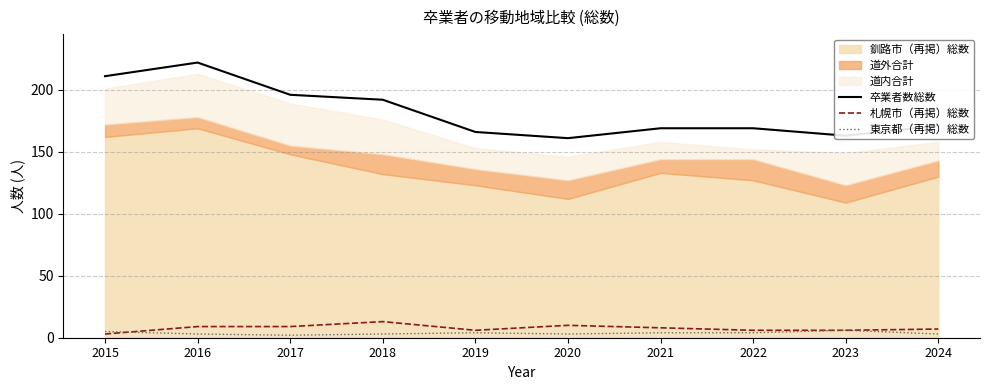

Which series has the largest range (max minus min)?

卒業者数総数